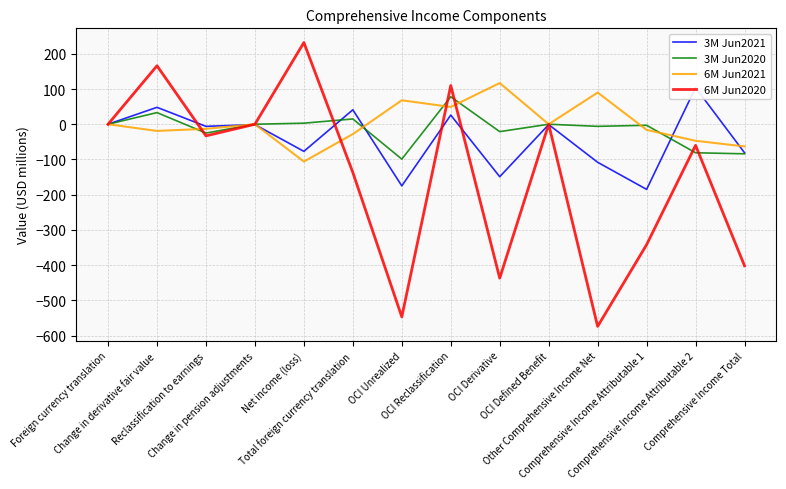

How many values in 6M Jun2020 are above zero?

3